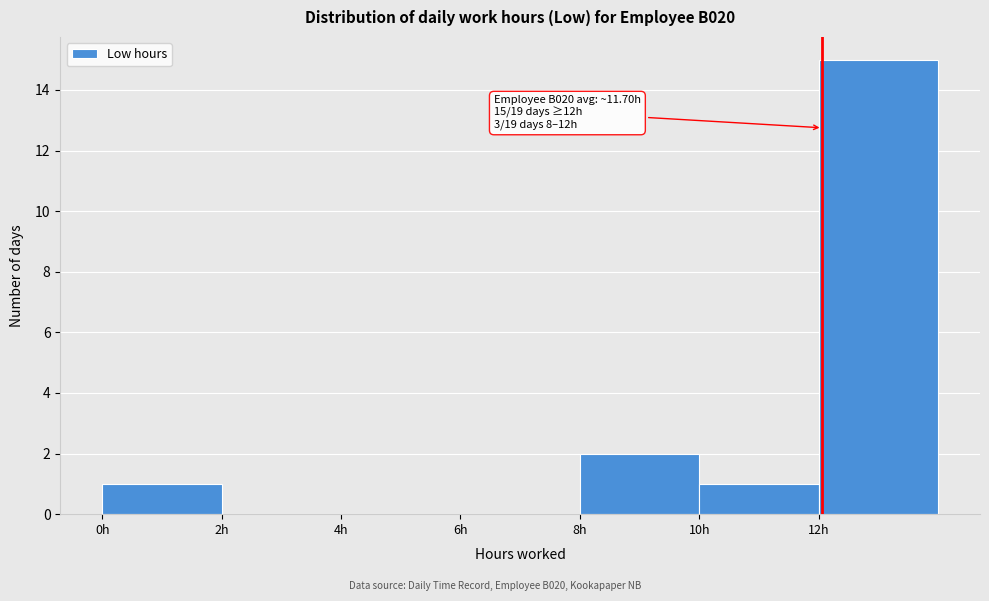

Over which range of the x-axis is the bar tallest?

12 to 14